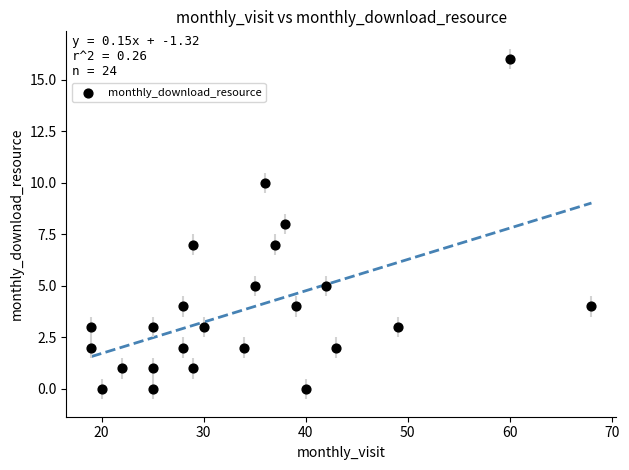

What is the range of X values (max minus min)?

49